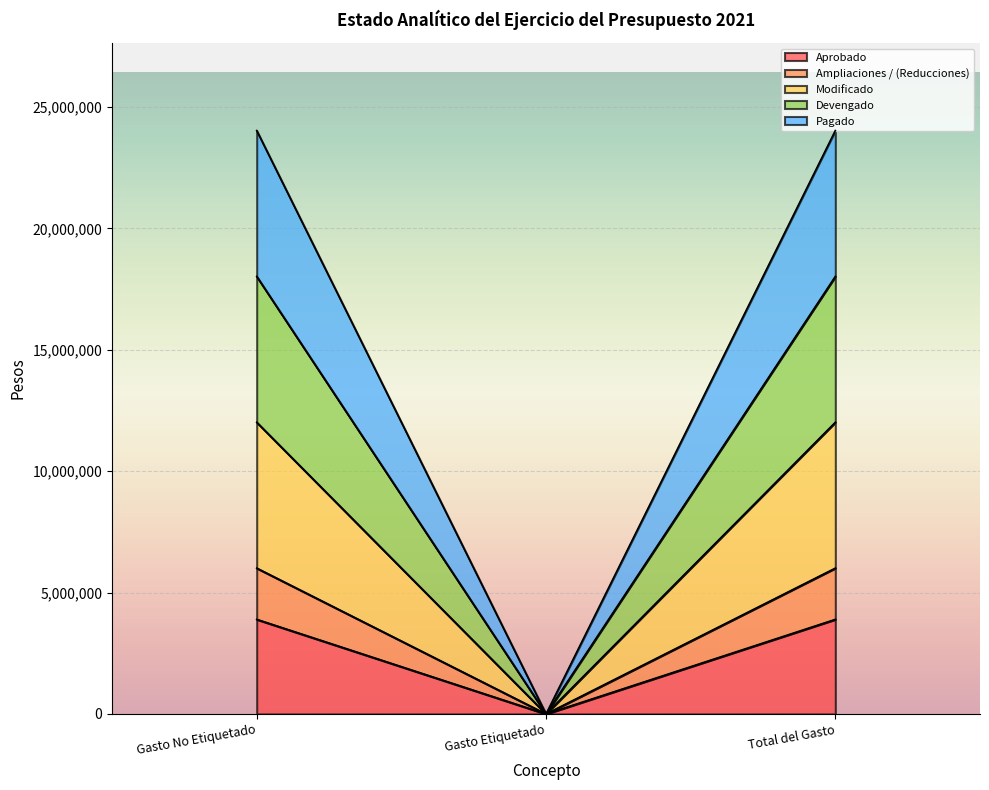

What are all the series names shown in the legend?

Aprobado, Ampliaciones / (Reducciones), Modificado, Devengado, Pagado